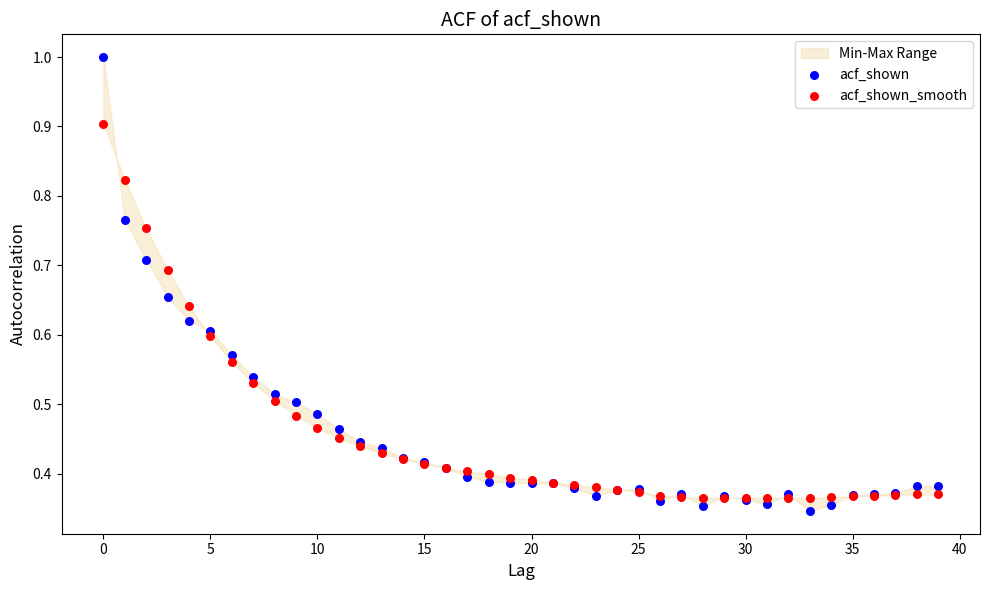

Which series contains the highest Y value?

acf_shown